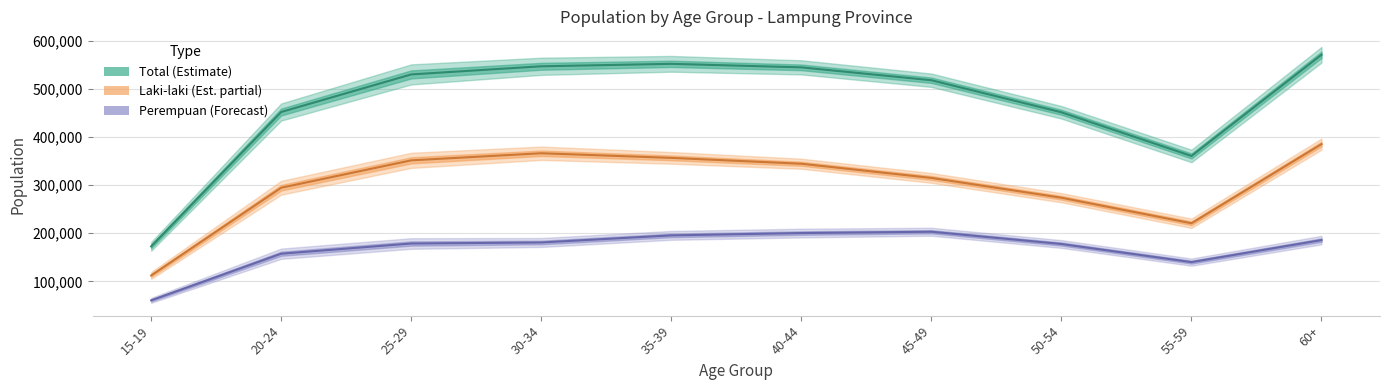

True or false: Laki_laki has more than 1 points higher than both neighbors.

False